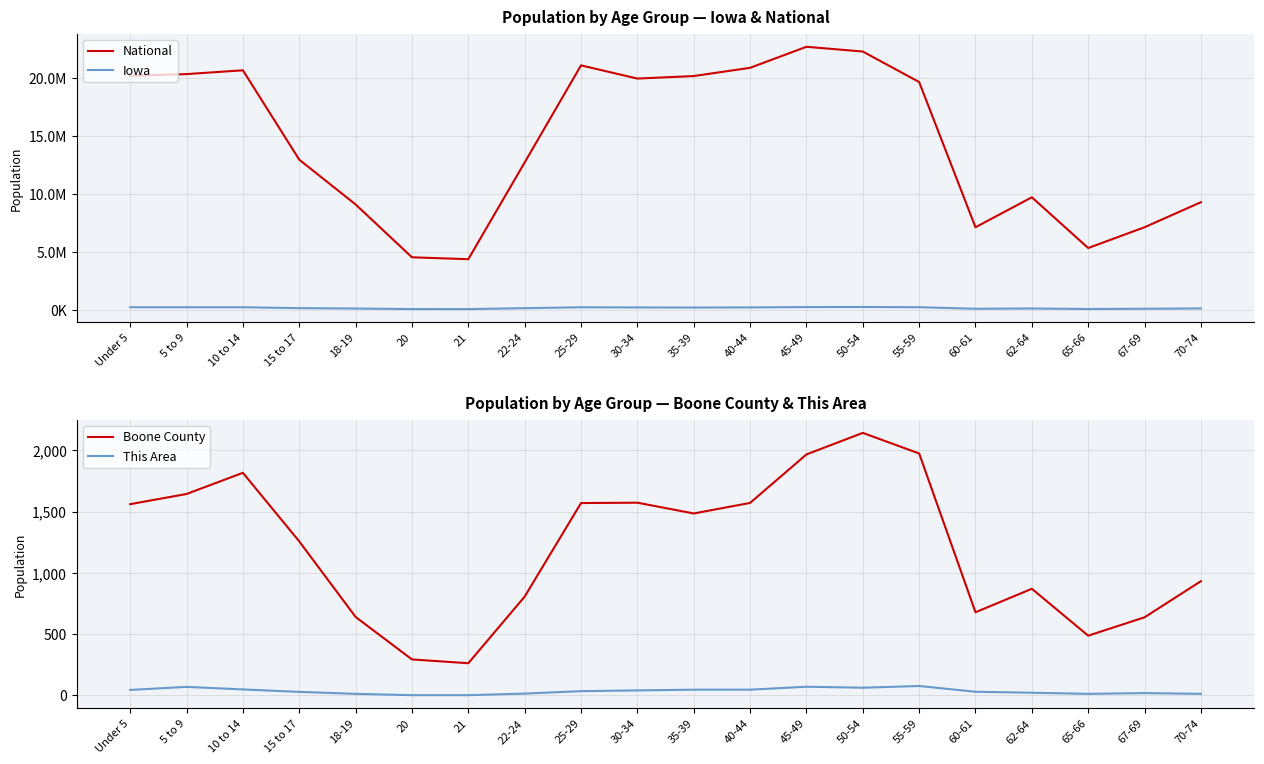

Where does the National series first go above 19664805?

Under 5